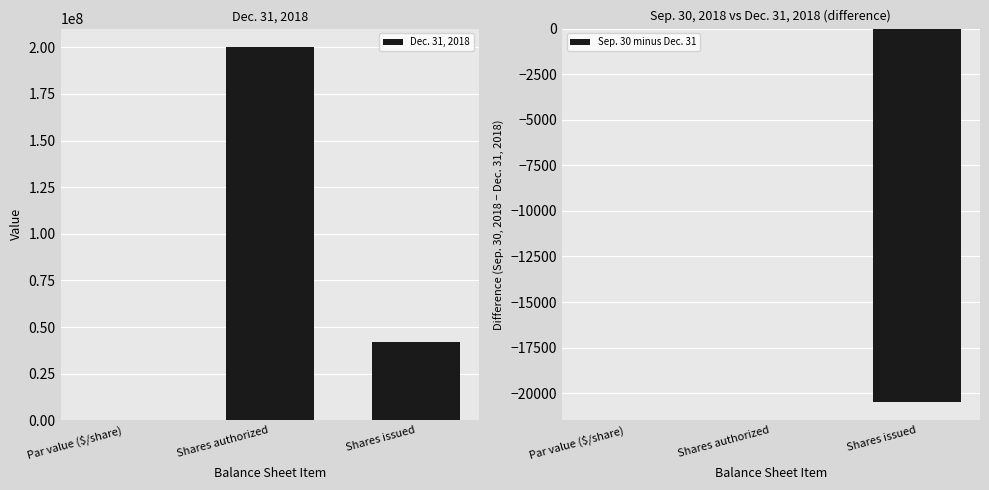

How many data points does each series have?

3